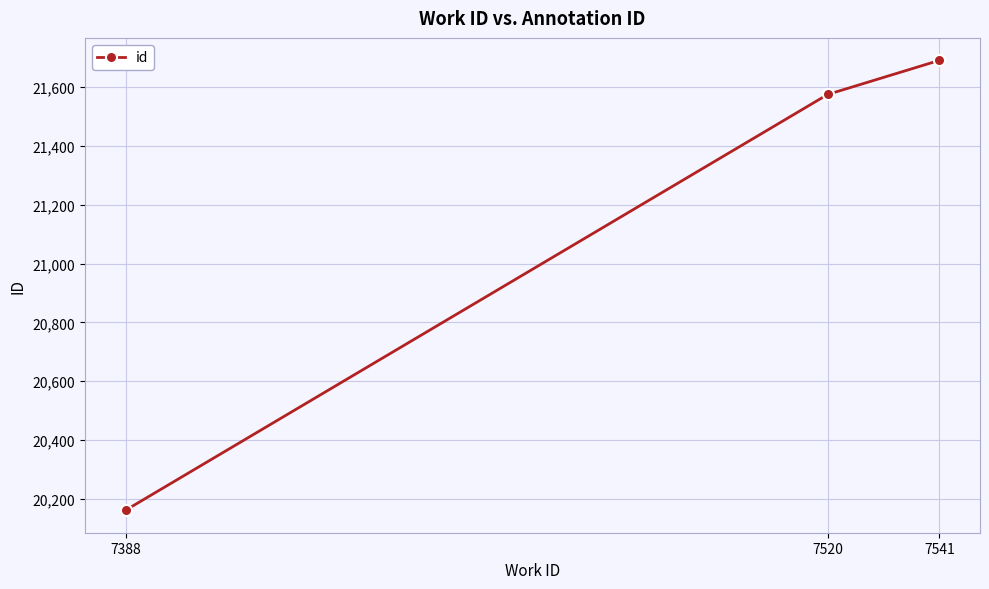

Reading left to right, list all the values displayed in this chart.

7388=20161	7520=21575	7541=21691